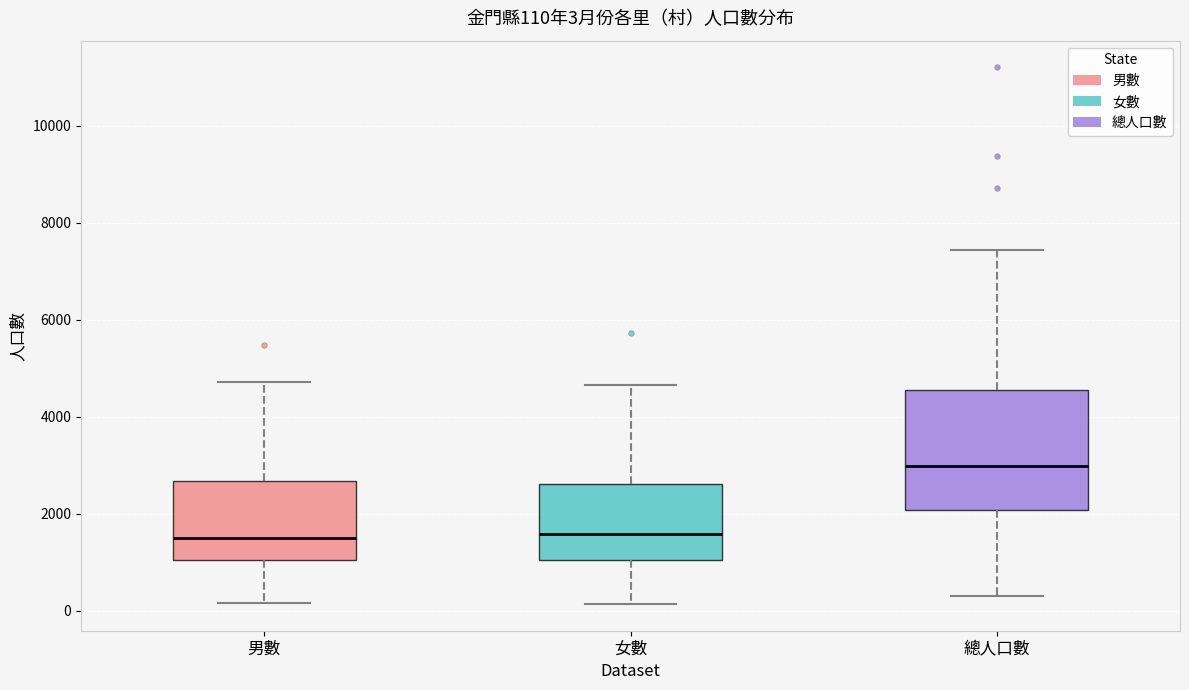

Which box has the highest median line?

總人口數